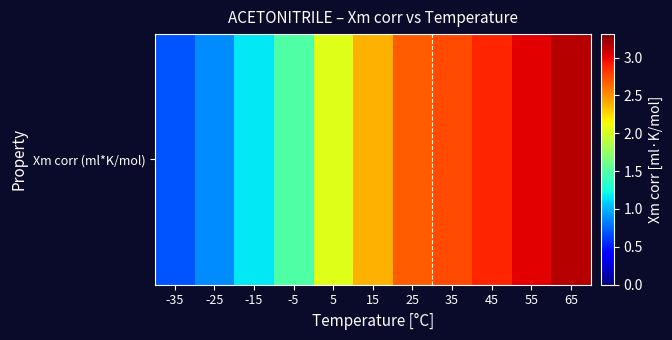

What is the minimum value shown in the chart?

0.7